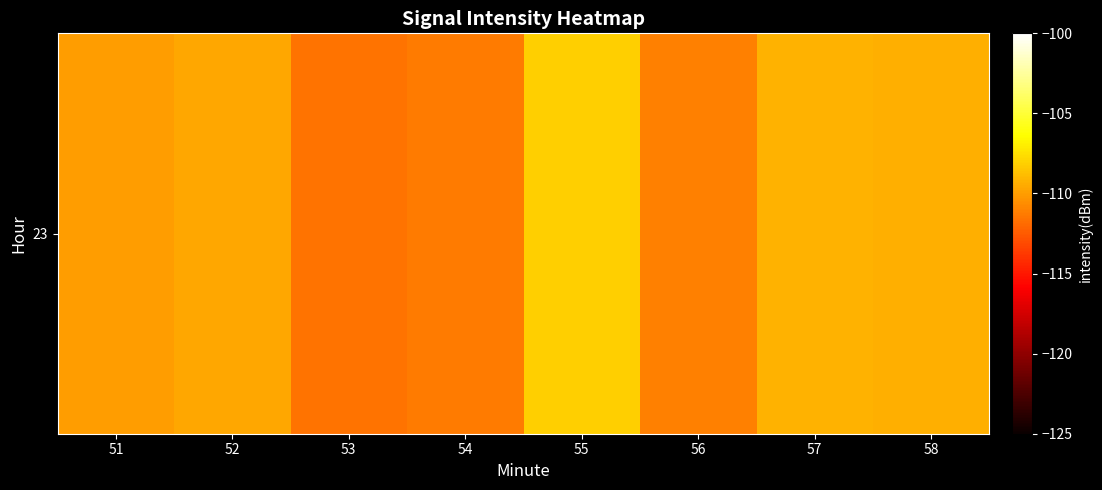

What value does the data have at 54?

-111.3